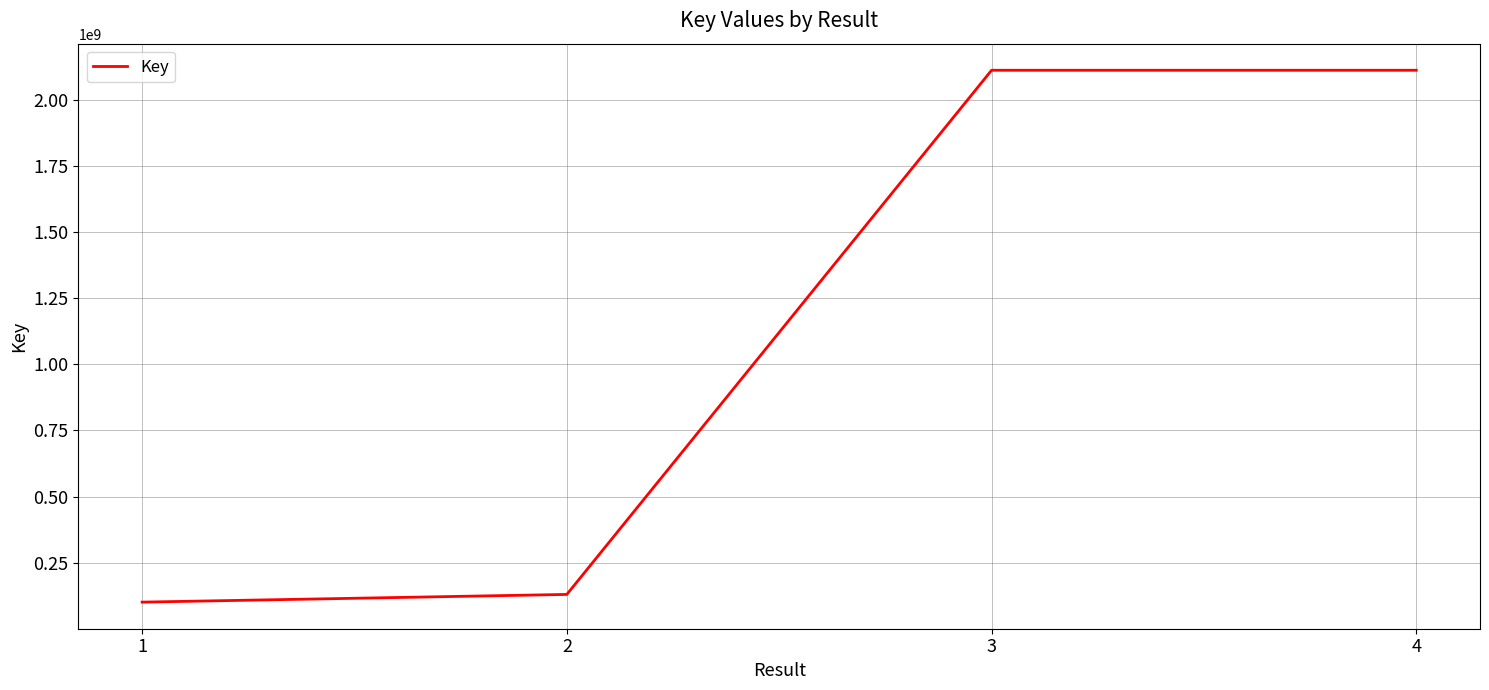

Which has a higher value, 1 or 3?

3